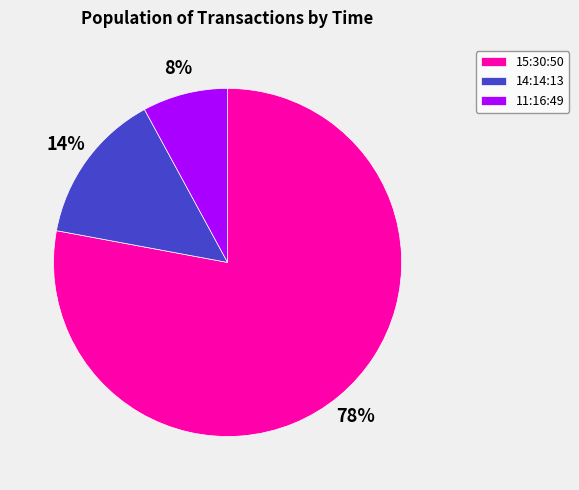

Rank the categories by value from highest to lowest.

15:30:50, 14:14:13, 11:16:49